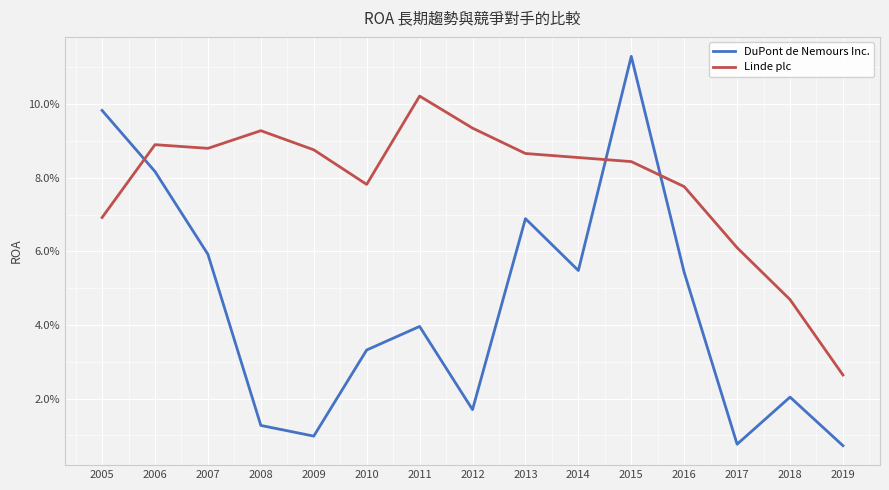

Which series changed the most between 2010 and 2011?

Linde plc